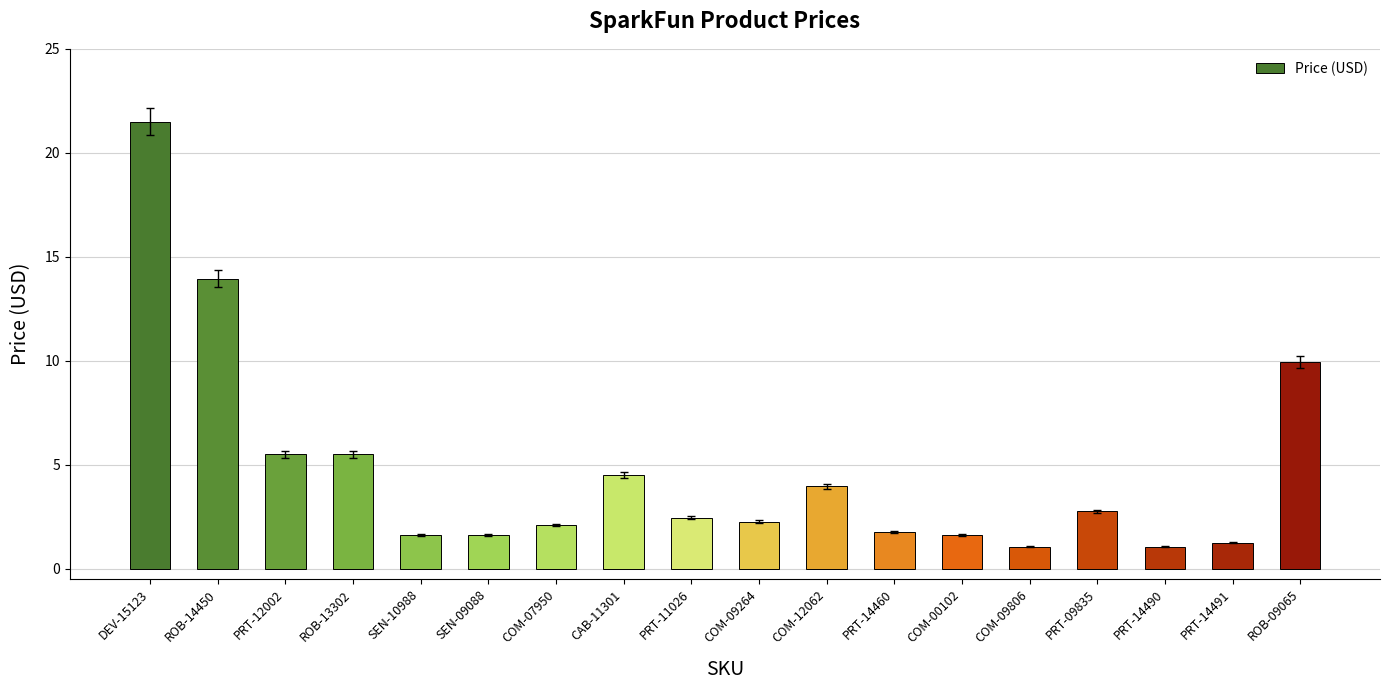

Is it true that the value at ROB-14450 is 24.2?

False